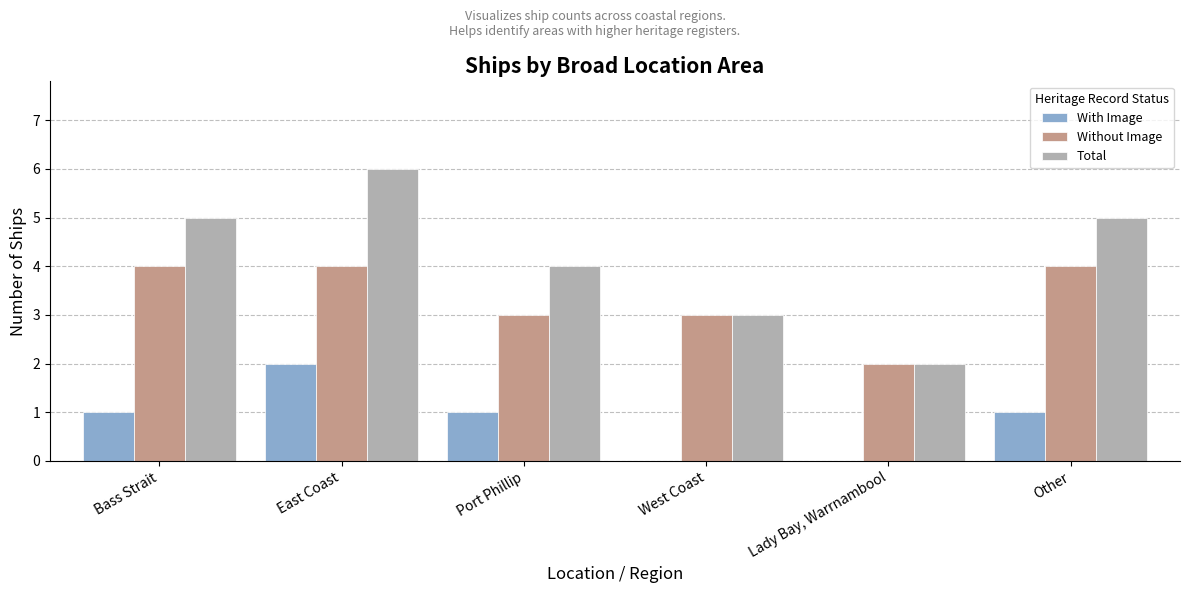

Is it true that Total equals 3 at Lady Bay, Warrnambool?

False